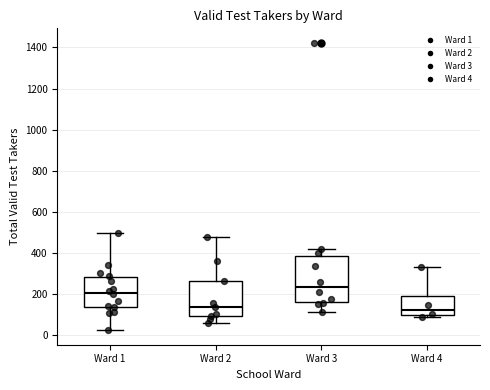

Reading left to right, read every box against the y-axis: the position of its median line, the range the box covers, and the ends of its whiskers. The values are not printed on the chart, so give them approximately, as read against the axis.

Ward 1: median 200, box 140 to 280, whiskers 20 to 500
Ward 2: median 140, box 100 to 260, whiskers 60 to 480
Ward 3: median 240, box 160 to 380, whiskers 120 to 420
Ward 4: median 120, box 100 to 200, whiskers 80 to 340